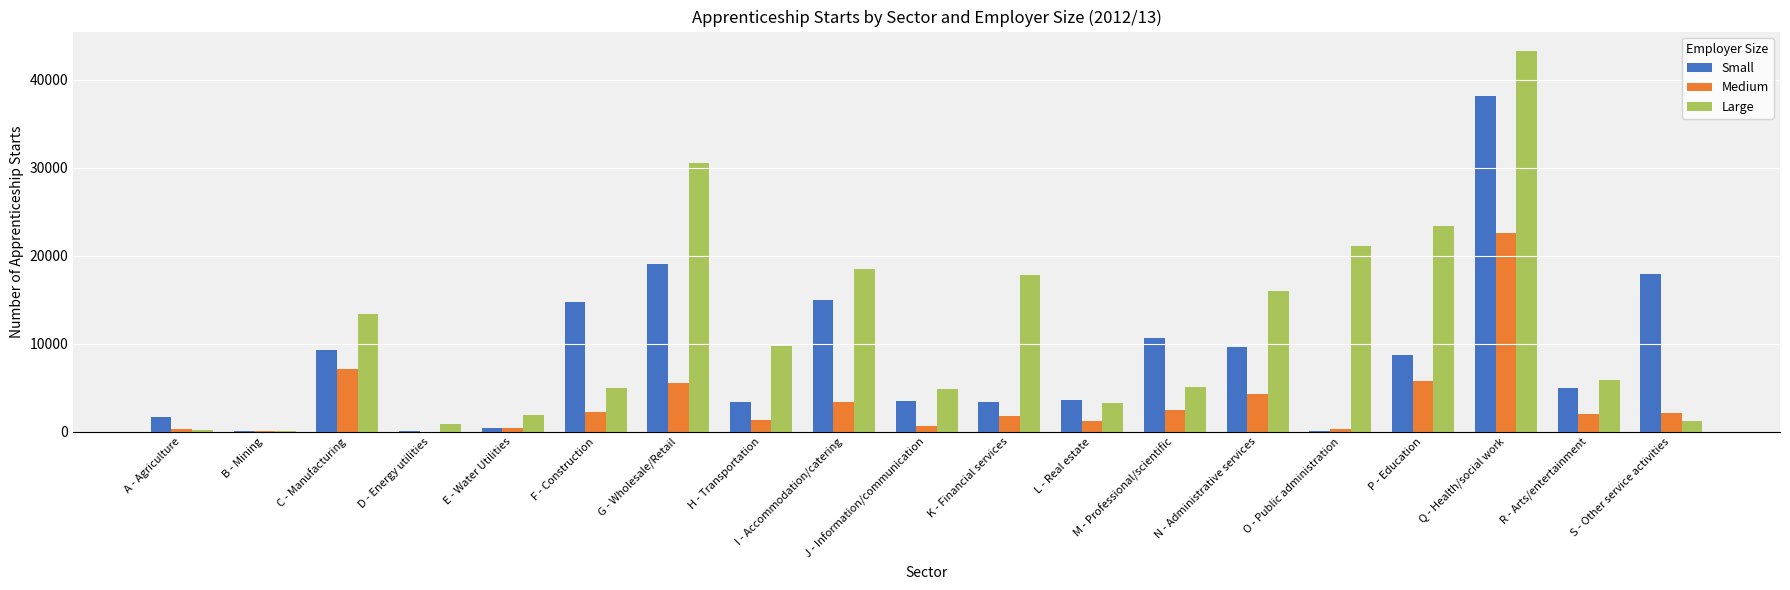

Which series changed the most between O - Public administration and Q - Health/social work?

Small